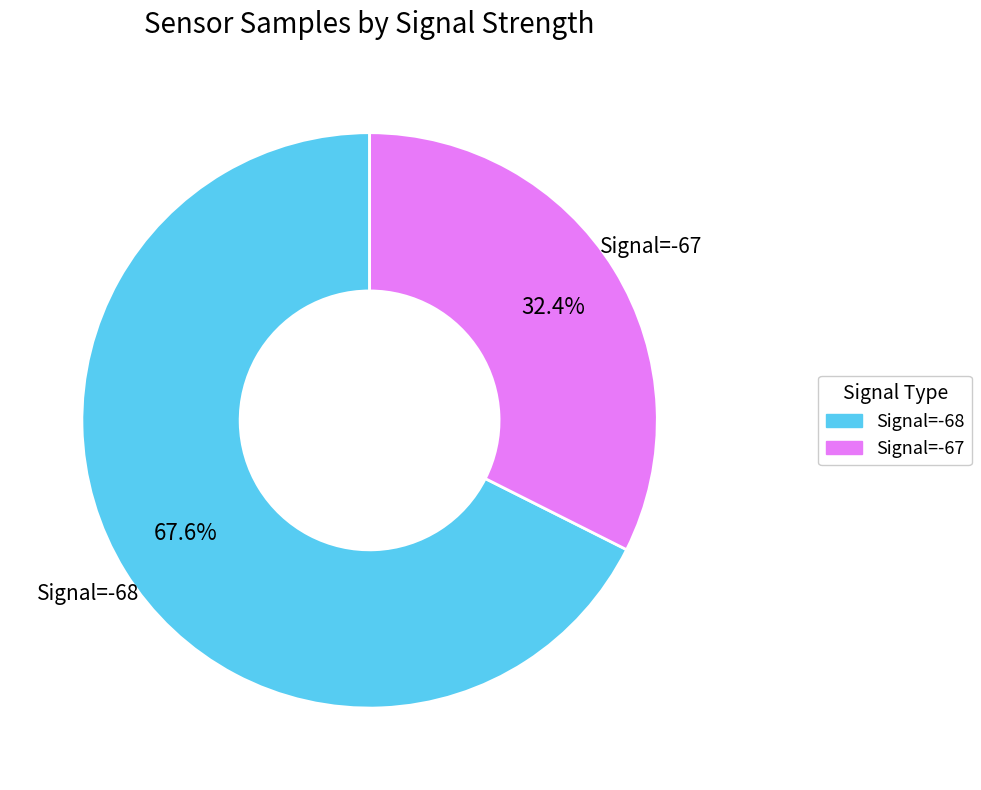

Is there a majority slice in this chart?

Yes